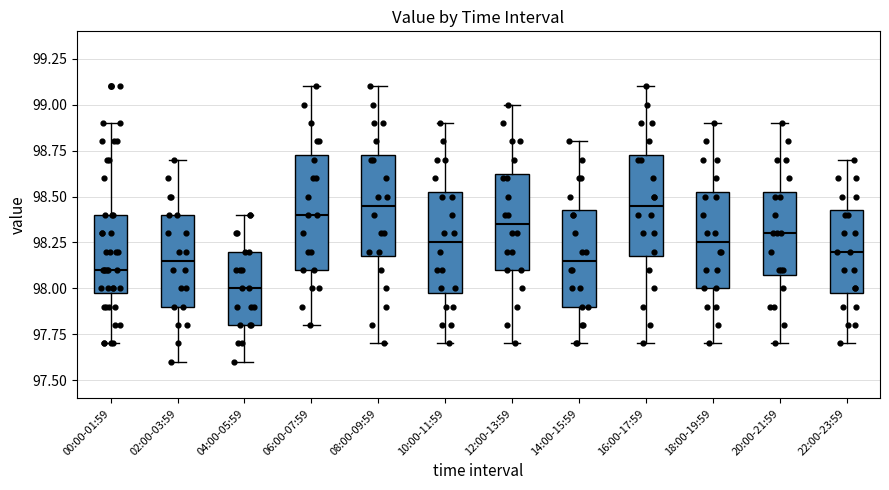

Comparing the boxes themselves (not the whiskers), which one is the tallest?

06:00-07:59